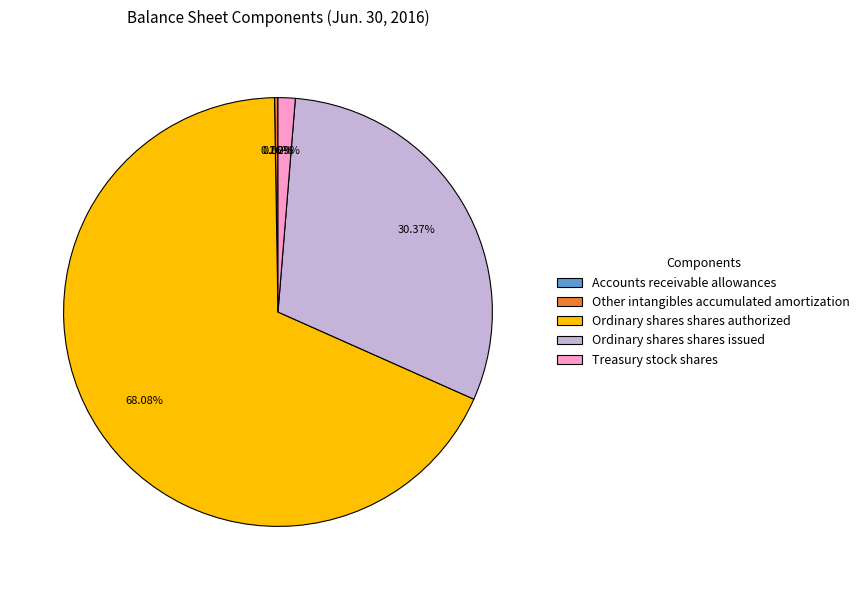

The Treasury stock shares slice represents 7% of the pie. True or false?

False